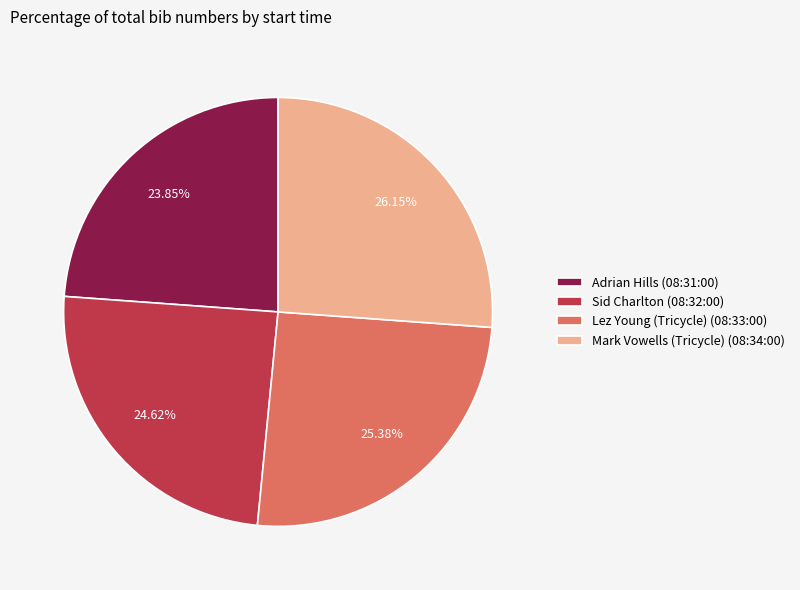

Which slice is the smallest?

Adrian Hills (08:31:00)